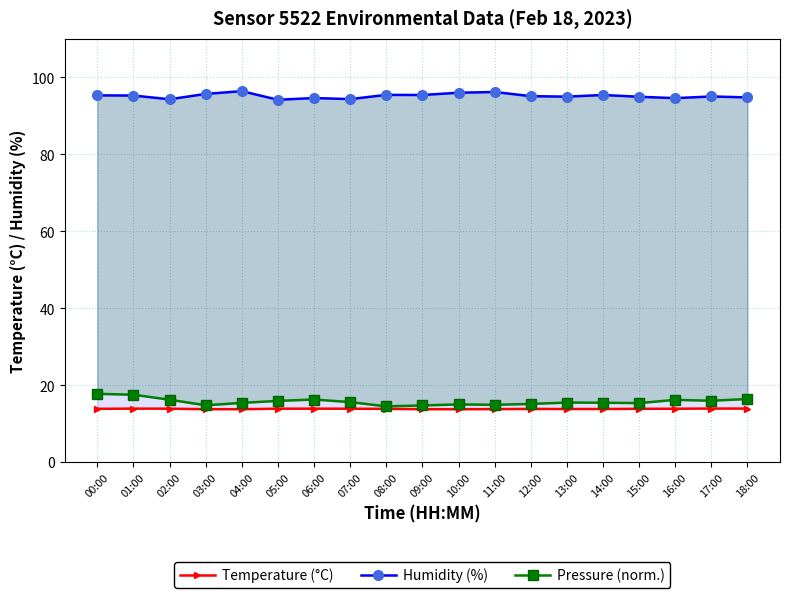

What position from the right is 09:00?

10